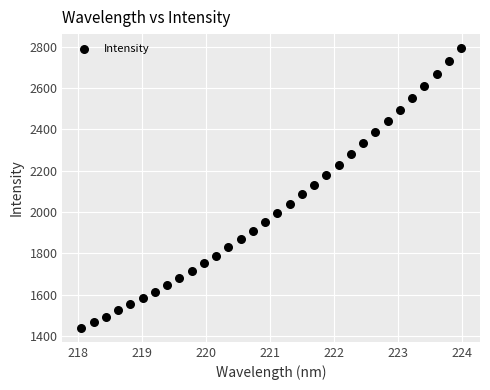

What is the range of Y values (max minus min)?

1352.9